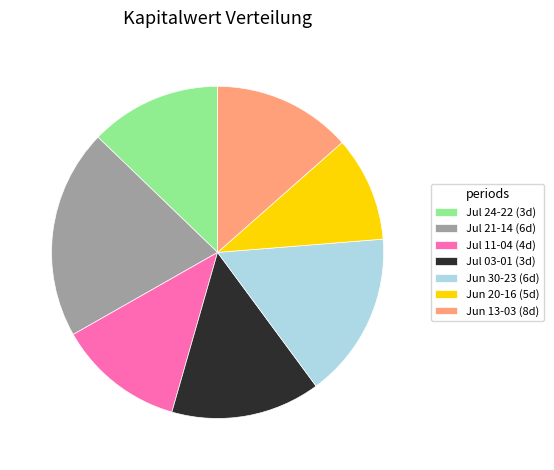

Is there a majority slice in this chart?

No